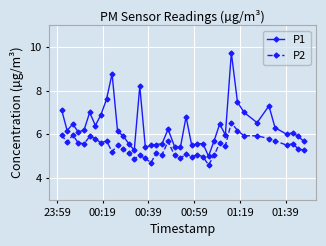

Which series has the largest total across all categories?

P1